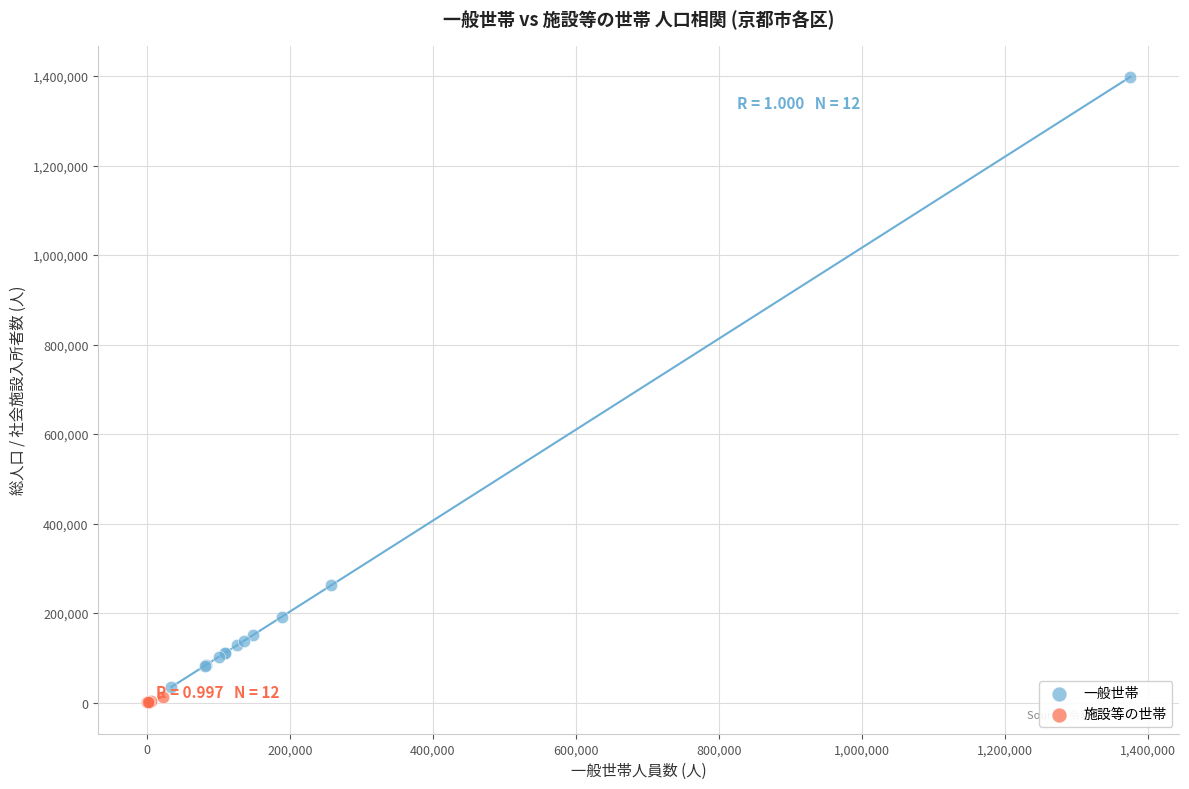

What are all the series names shown in the legend?

一般世帯, 施設等の世帯